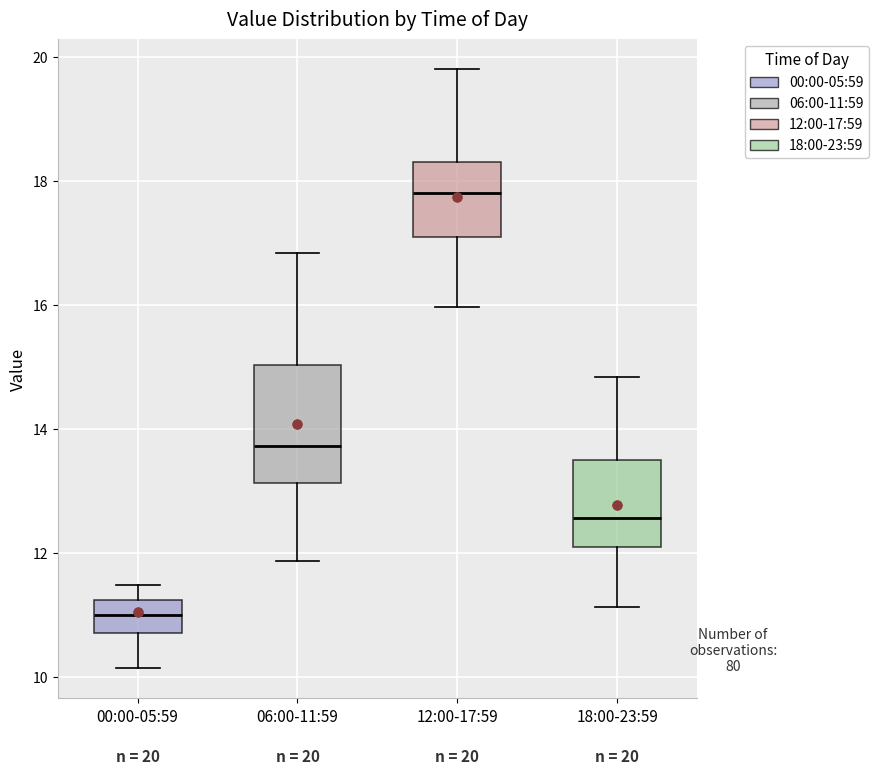

Comparing the boxes themselves (not the whiskers), which one is the tallest?

06:00-11:59